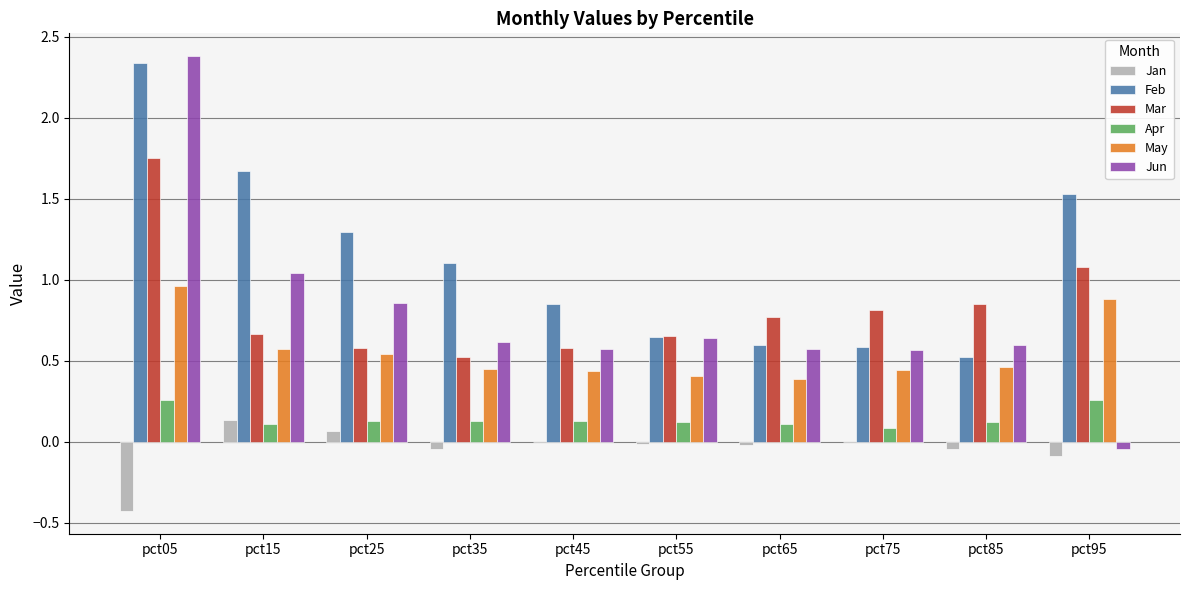

Between pct15 and pct45, which series saw the biggest shift?

Feb